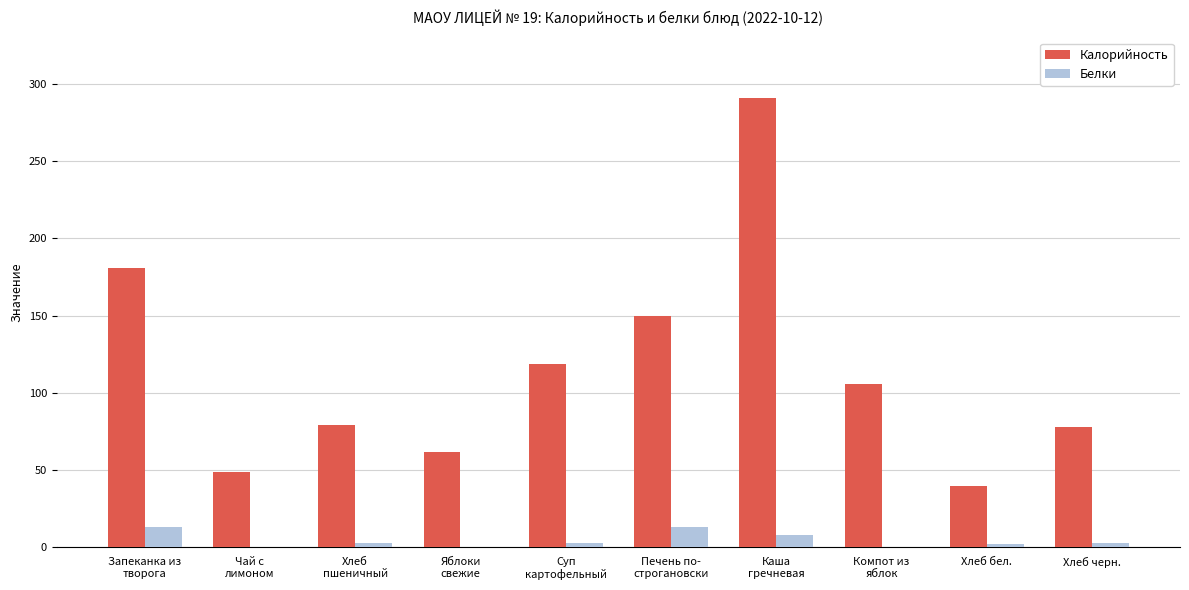

Which series has the largest total across all categories?

Калорийность